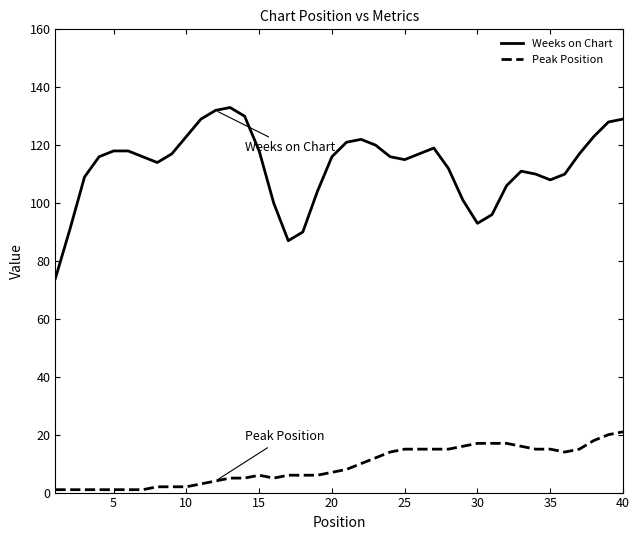

Which series has the largest range (max minus min)?

Weeks on Chart